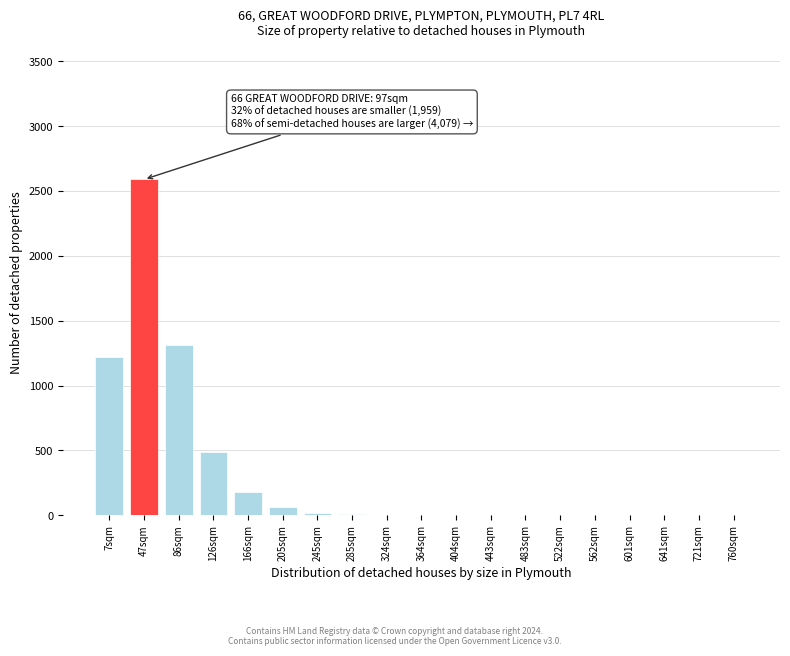

The value at 126sqm is 276. True or false?

False